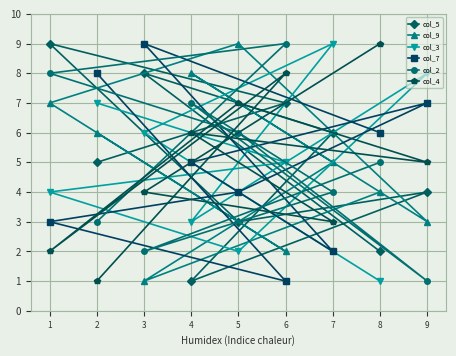

Which series has the largest total across all categories?

col_5